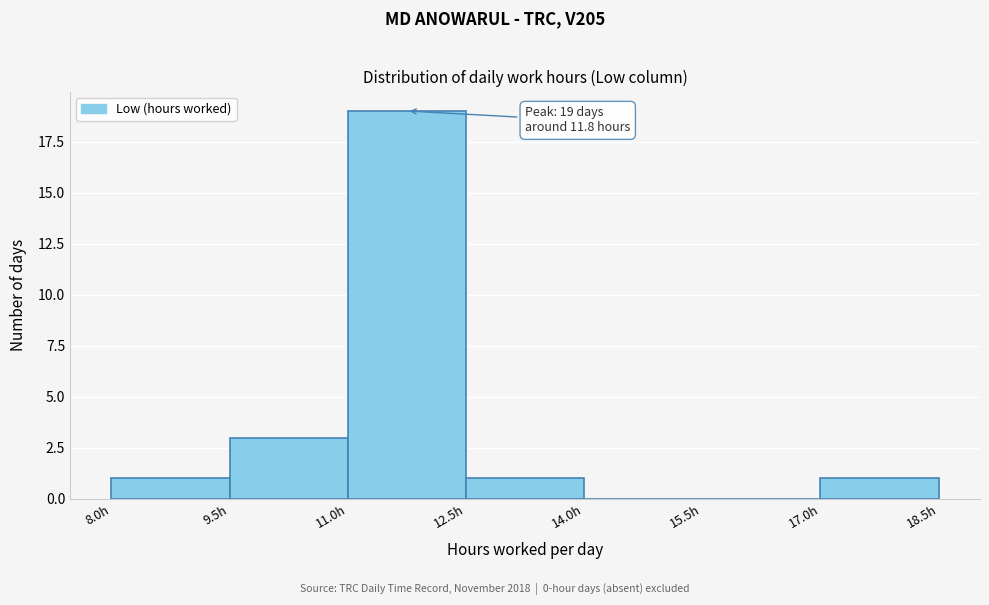

Over which range of the x-axis is the bar tallest?

11.0 to 12.5